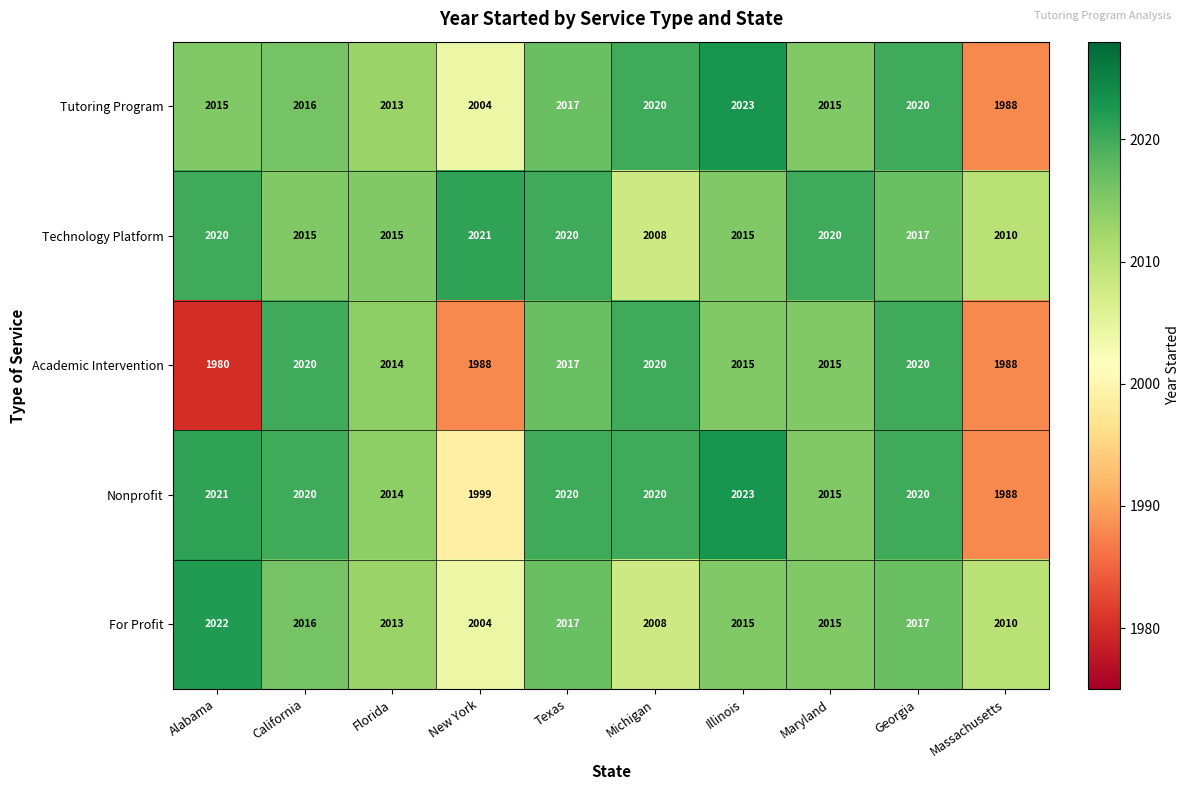

The value of Nonprofit at Texas is 2695. True or false?

False